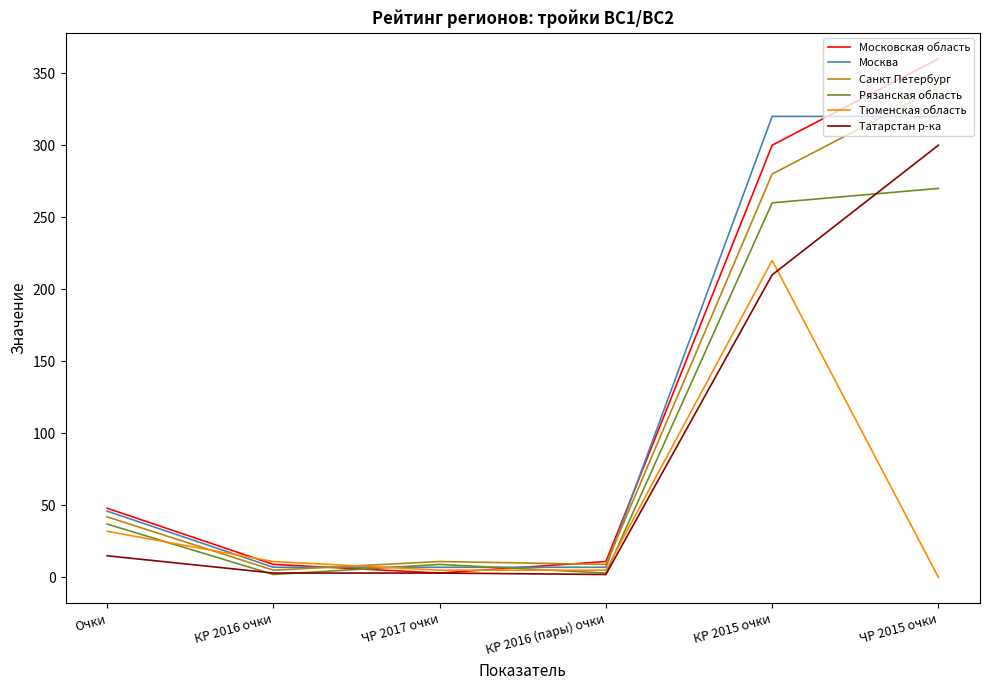

True or false: Московская область has a value of 231 at ЧР 2015 очки.

False